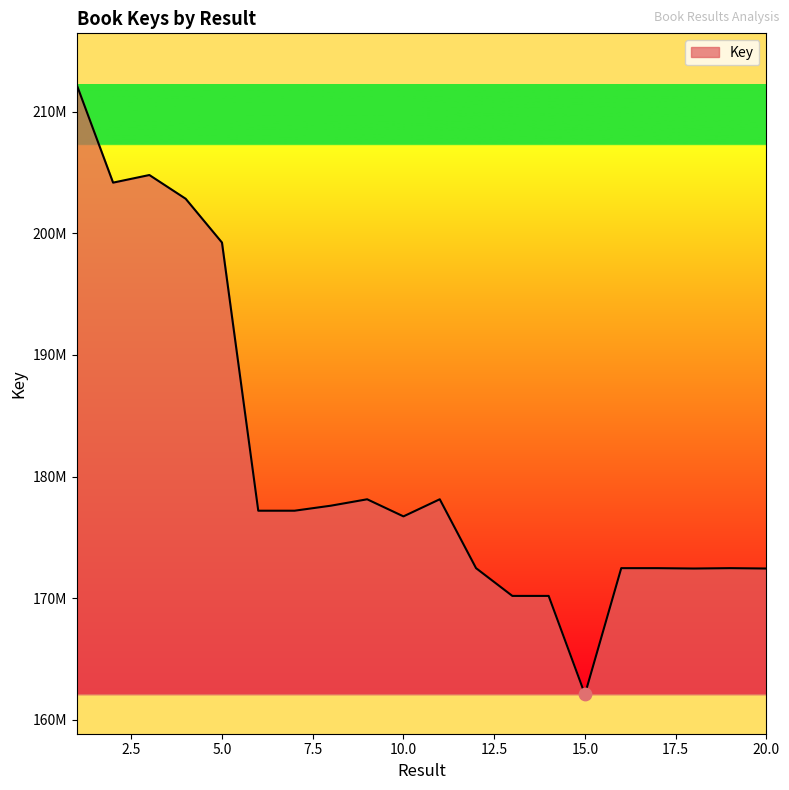

Is this an area chart (filled region under the line)?

Yes